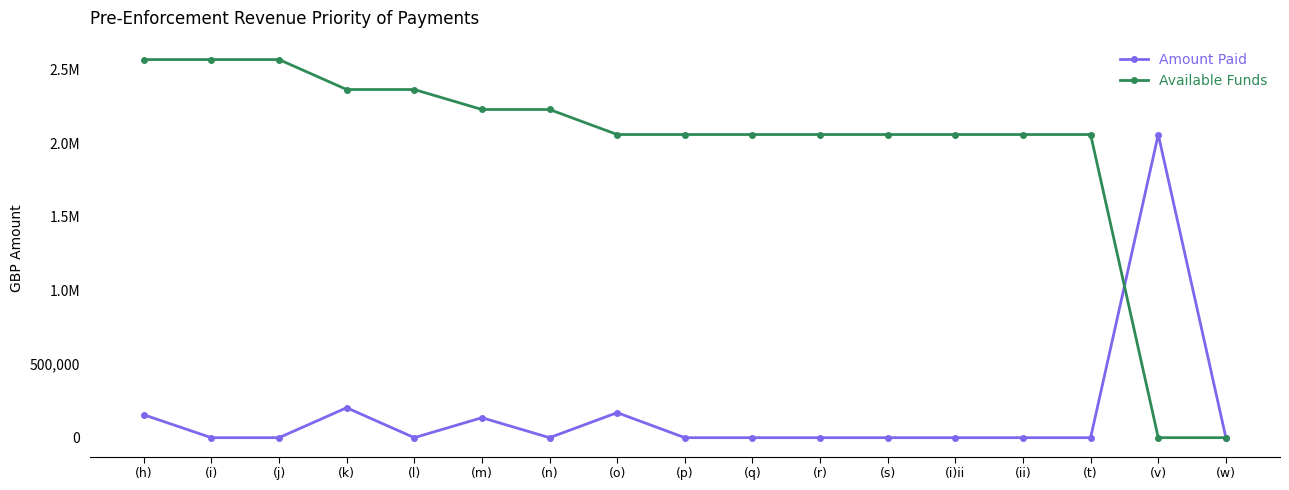

The value of Amount Paid at (q) is -1378049.7. True or false?

False